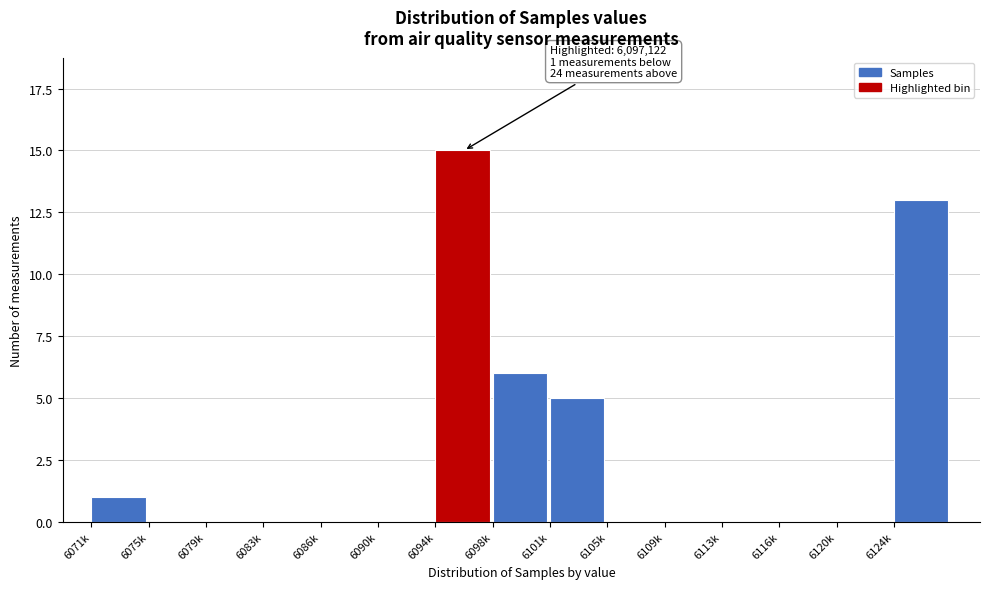

Reading left to right, what are all the values shown in this chart?

6071k=1	6075k=0	6079k=0	6083k=0	6086k=0	6090k=0	6094k=15	6098k=6	6101k=5	6105k=0	6109k=0	6113k=0	6116k=0	6120k=0	6124k=13